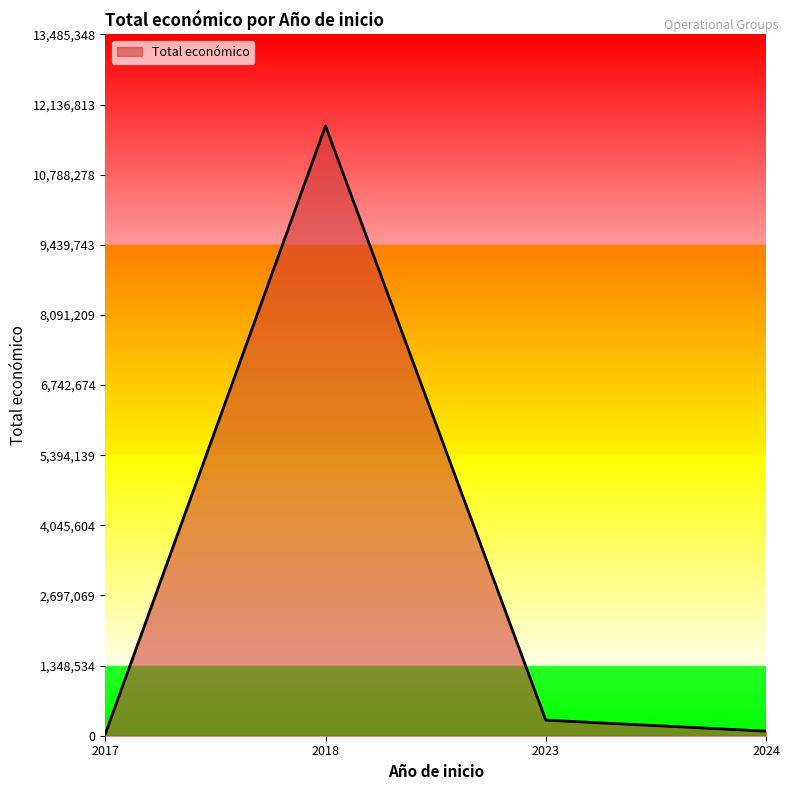

What is the greatest value displayed?

11726390